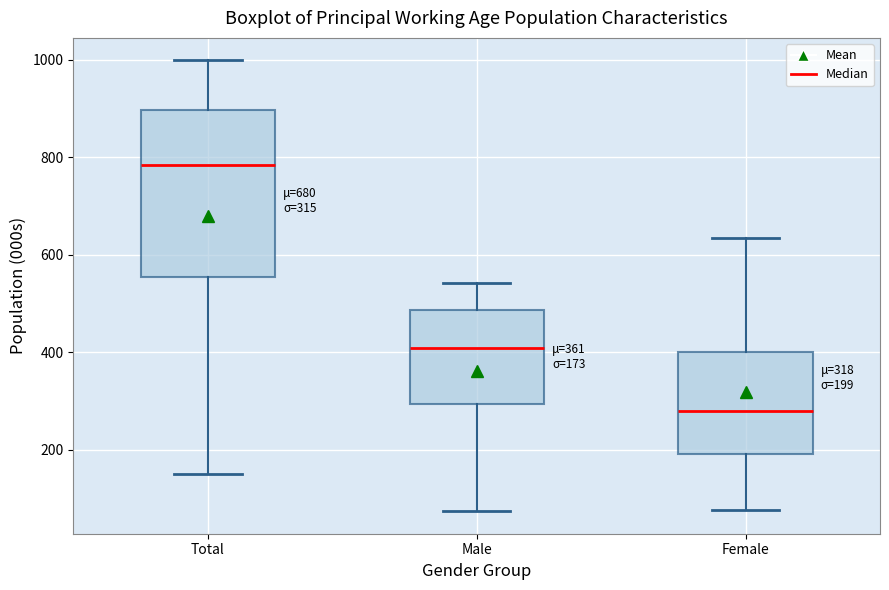

Comparing the boxes themselves (not the whiskers), which one is the tallest?

Total